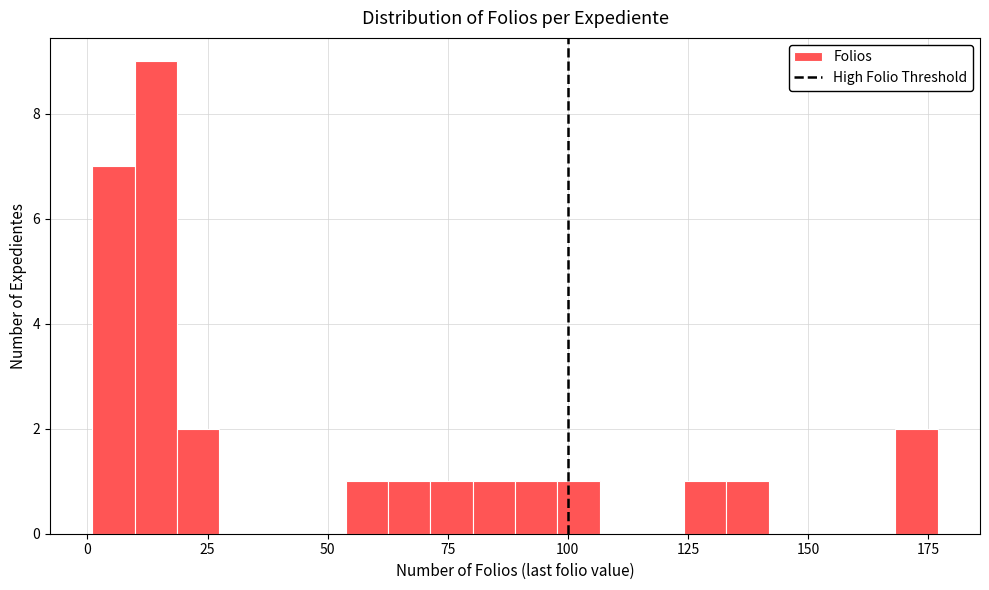

Around what value on the x-axis is the tallest bar? Give the approximate position of its centre, as read against the axis.

15